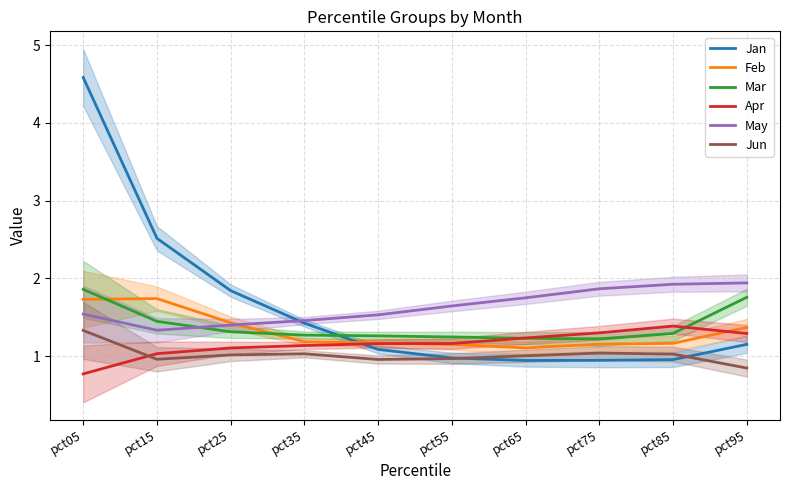

True or false: Jan has more than 2 interior local peaks.

False